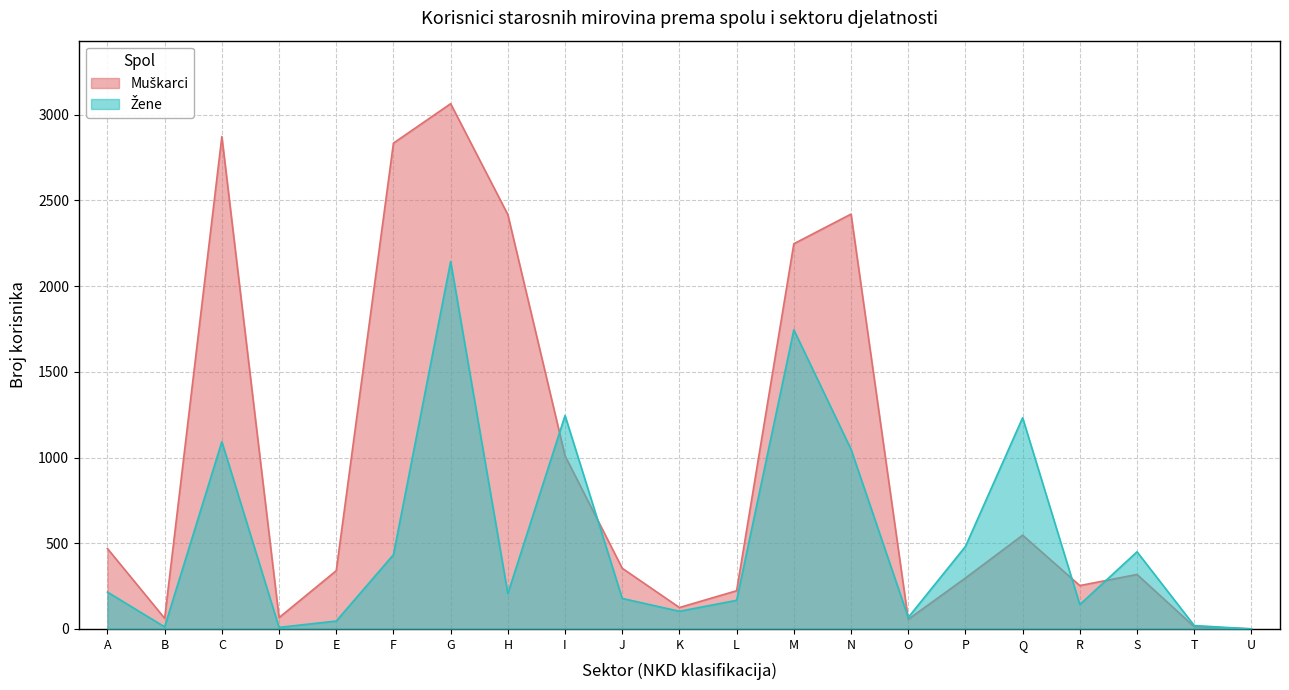

List the series in order of their overall mean, highest first.

Muškarci, Žene